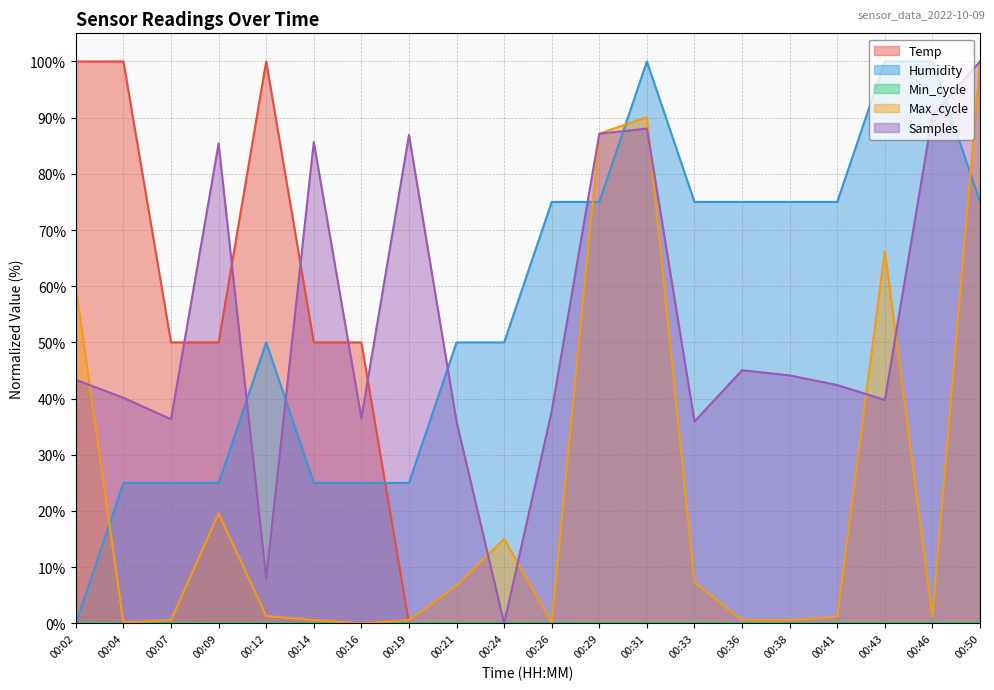

In Samples, how many points are lower than both neighbors (excluding endpoints)?

6